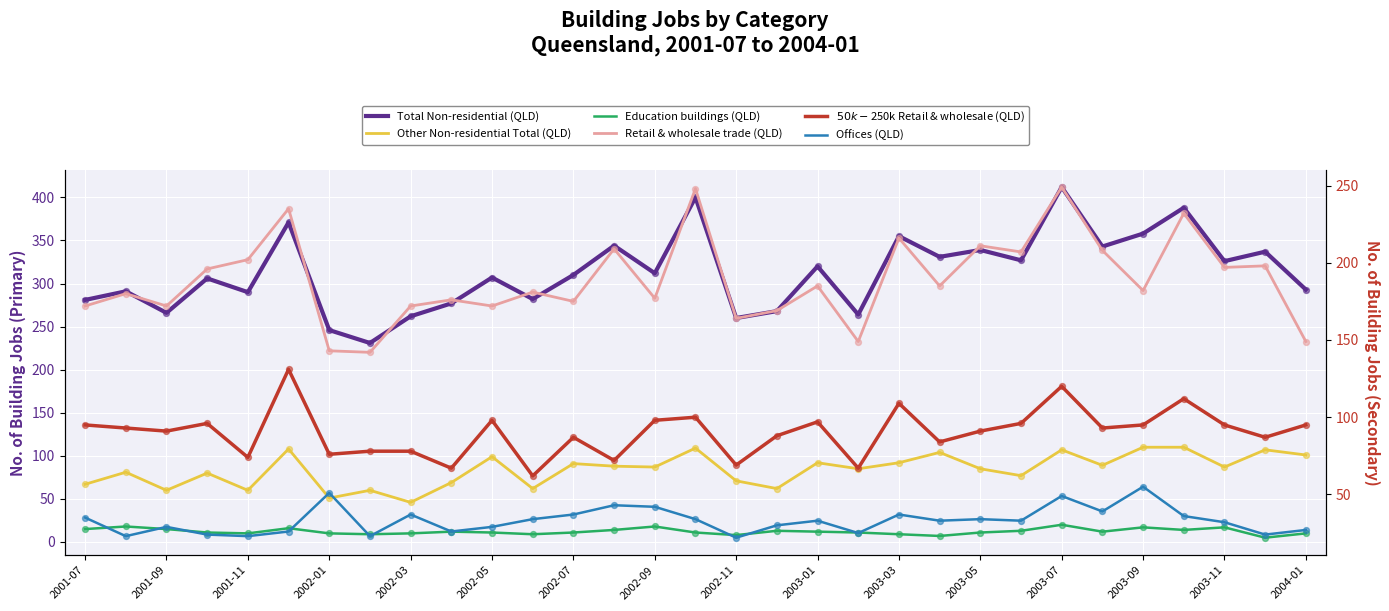

Which series has the largest total across all categories?

Total Non-residential (QLD)